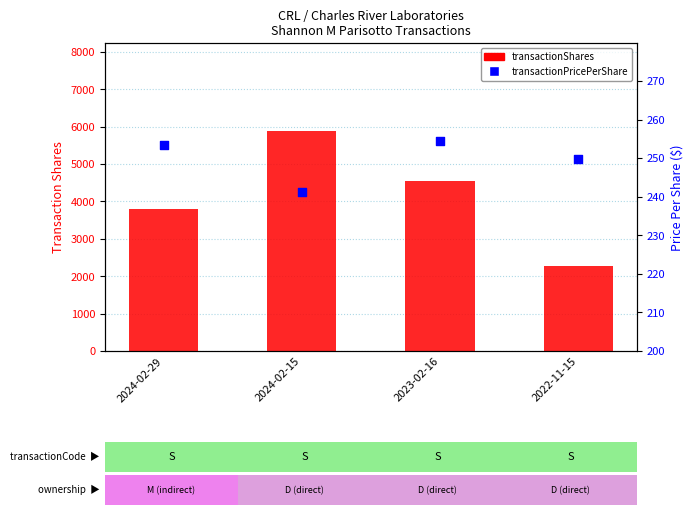

At which category is the sum across all series the highest?

2024-02-15